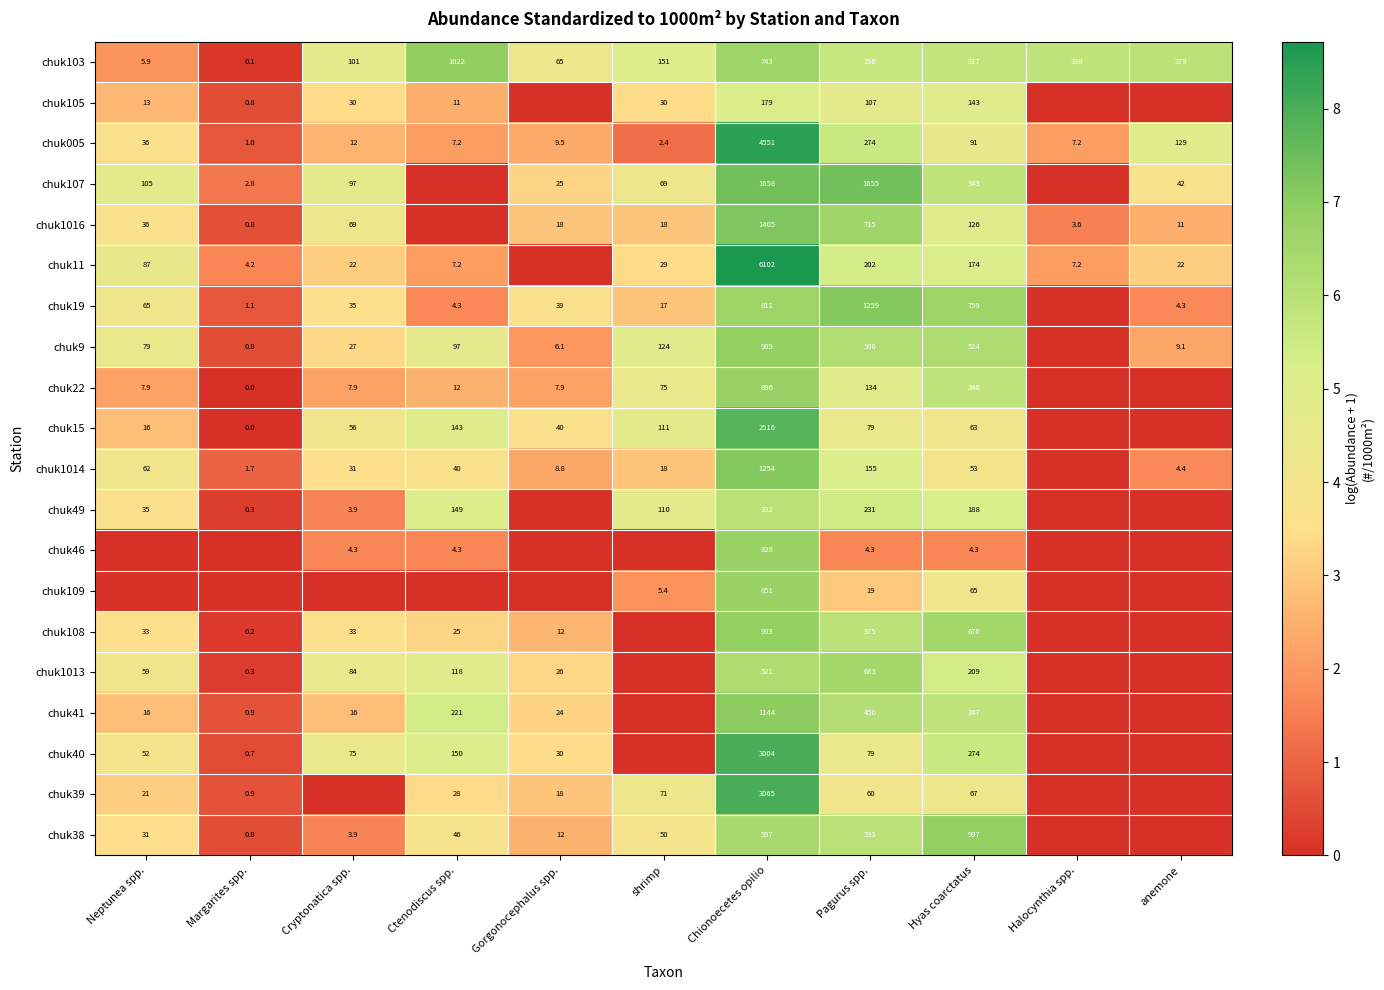

At which category does the chart reach its minimum across all series?

Gorgonocephalus spp.